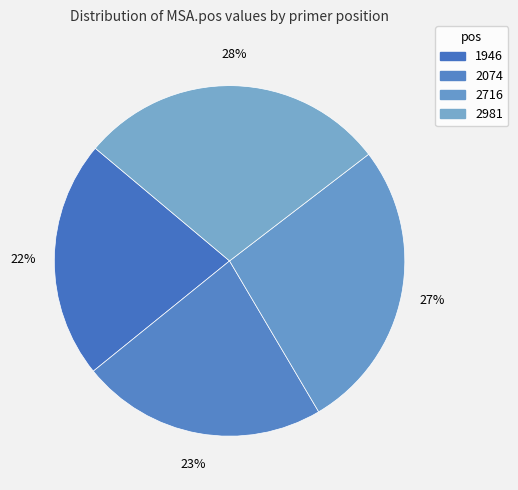

Does 2981 represent more than half of the total?

No